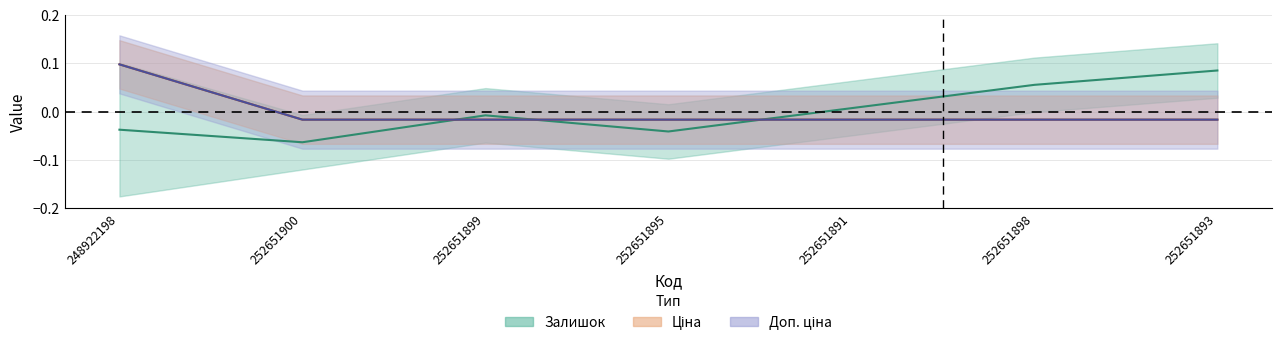

Rank the categories by Залишок value from lowest to highest.

252651900, 252651895, 248922198, 252651899, 252651891, 252651898, 252651893